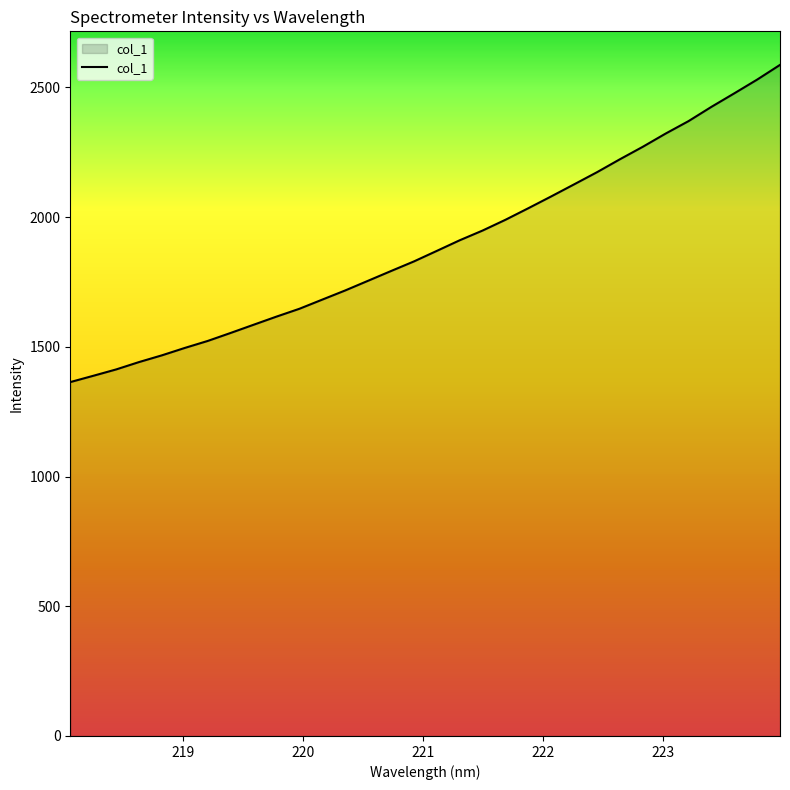

What is the minimum value shown in the chart?

1364.0